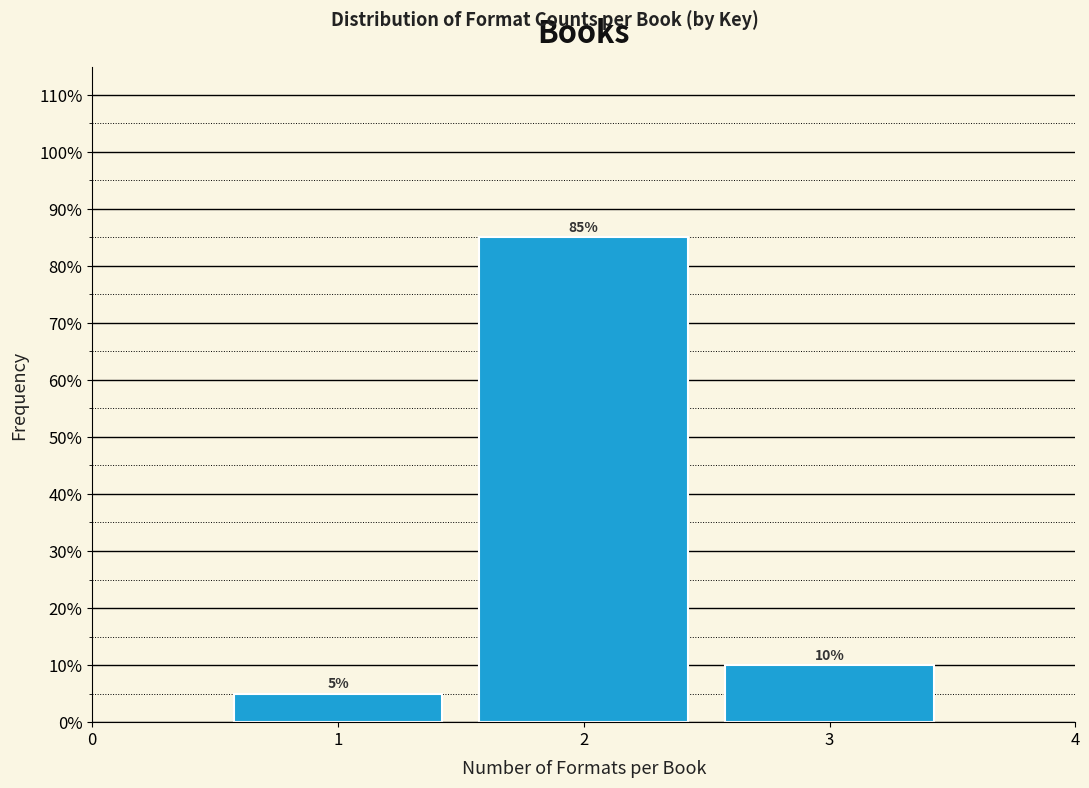

Reading right to left, extract all data points from this chart.

3=10	2=85	1=5